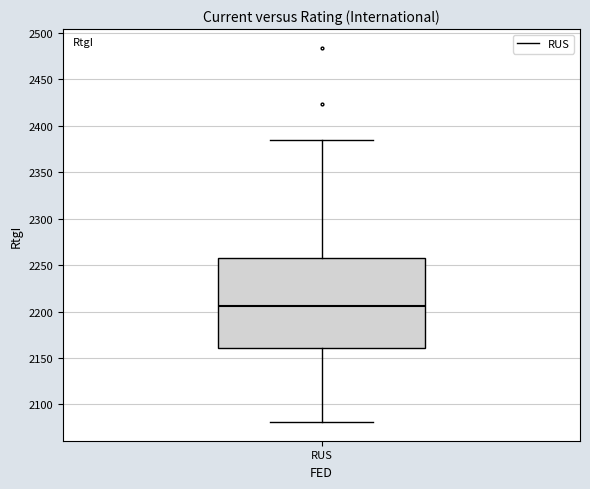

Transcribe this box plot: give where the median line is, the range the box spans, and where the two whiskers end, as read against the y-axis. The values are not printed on the chart, so give them approximately, as read against the axis.

median 2205, box 2160 to 2260, whiskers 2080 to 2385